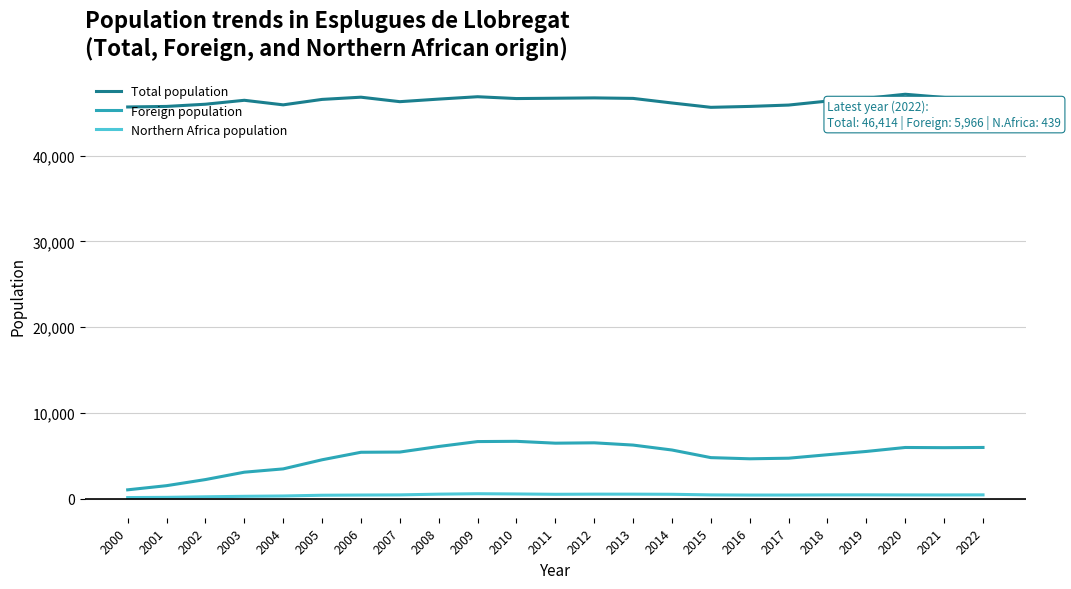

True or false: Total population has more than 2 points higher than both neighbors.

True